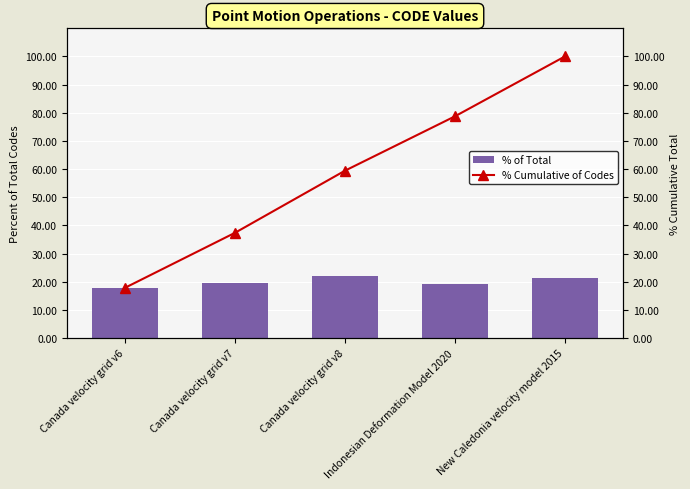

Is it true that % of Total equals 27.1 at Canada velocity grid v7?

False